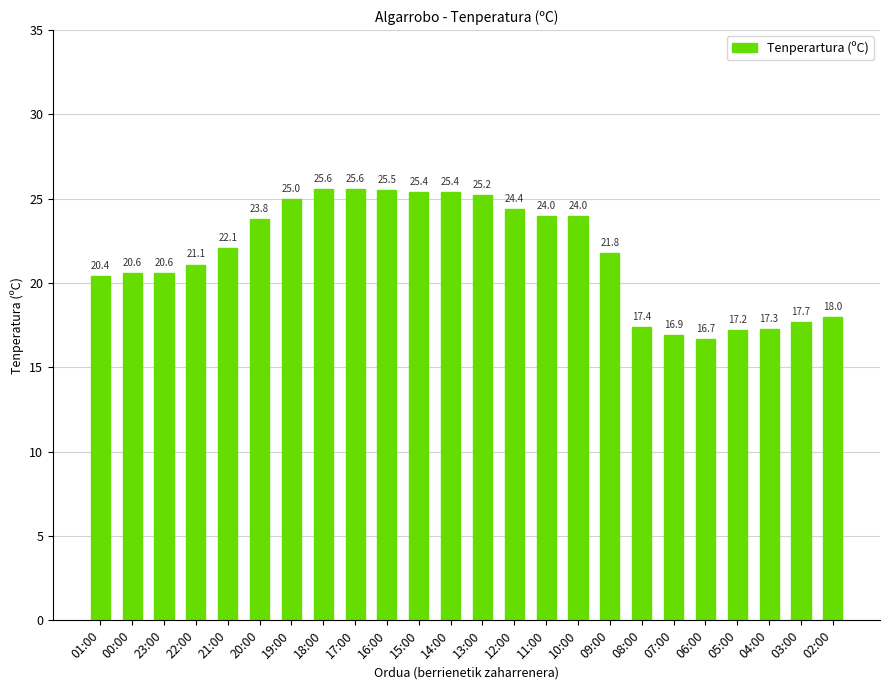

Where does the data first go above 22?

21:00